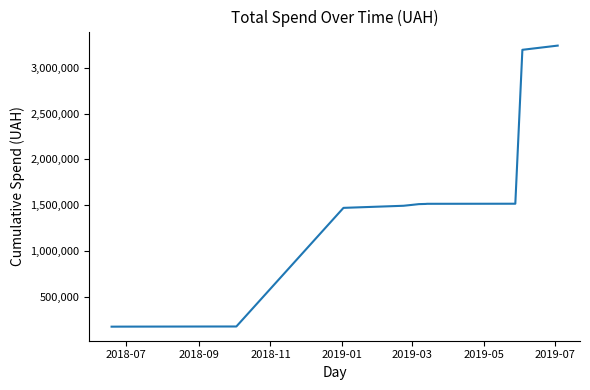

What is the minimum value shown in the chart?

175737.0